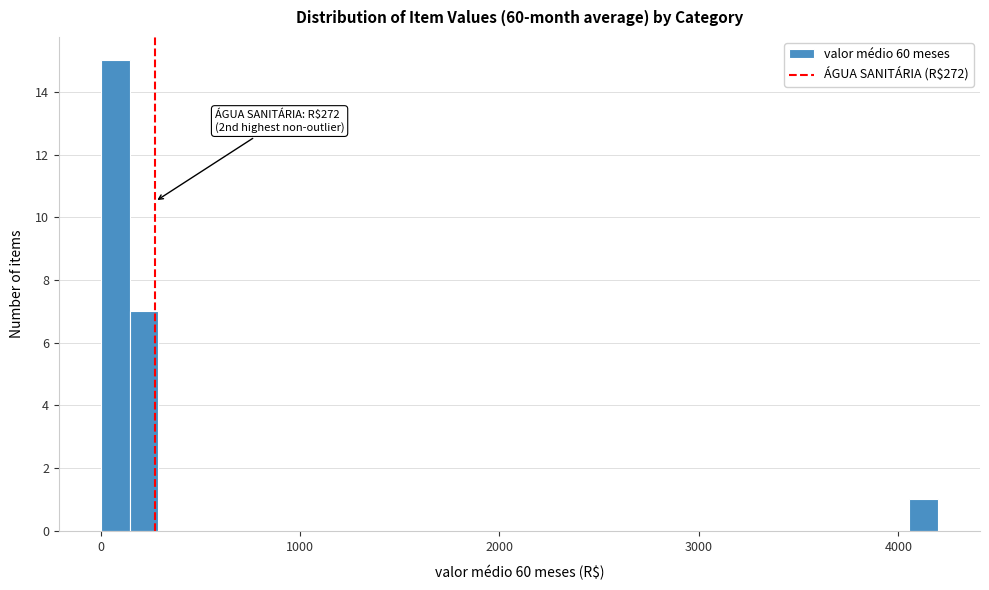

Around what value on the x-axis is the tallest bar? Give the approximate position of its centre, as read against the axis.

100